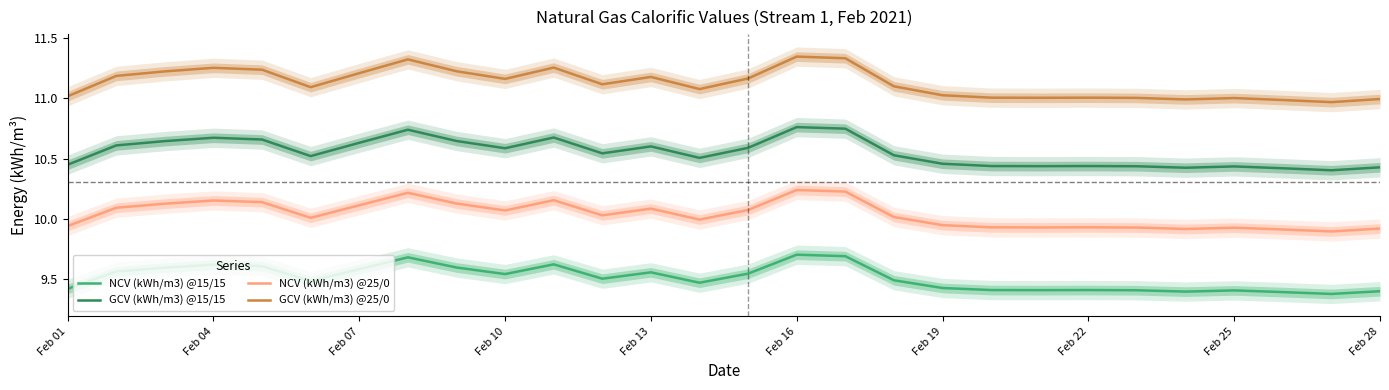

Does the chart have visible grid lines?

No